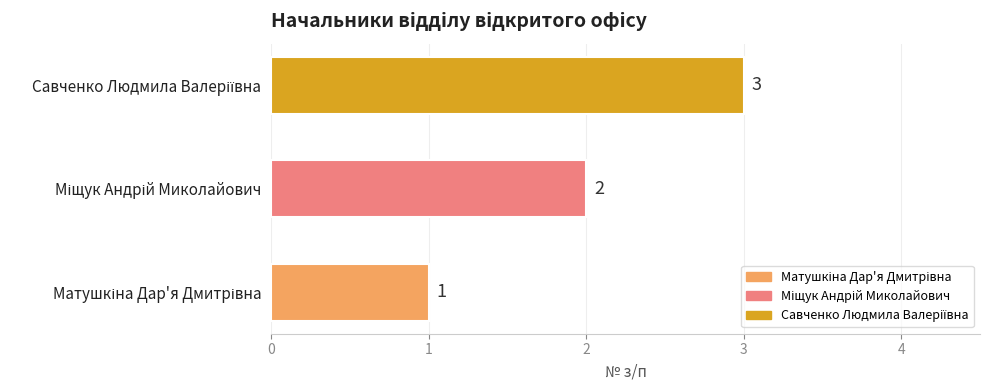

What is the maximum value shown in the chart?

3